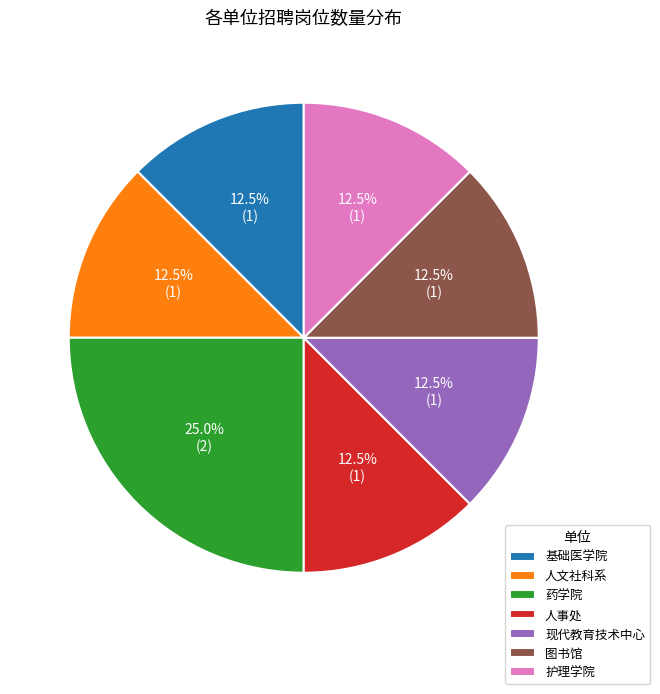

Is the sum of 基础医学院 and 现代教育技术中心 greater than half?

No